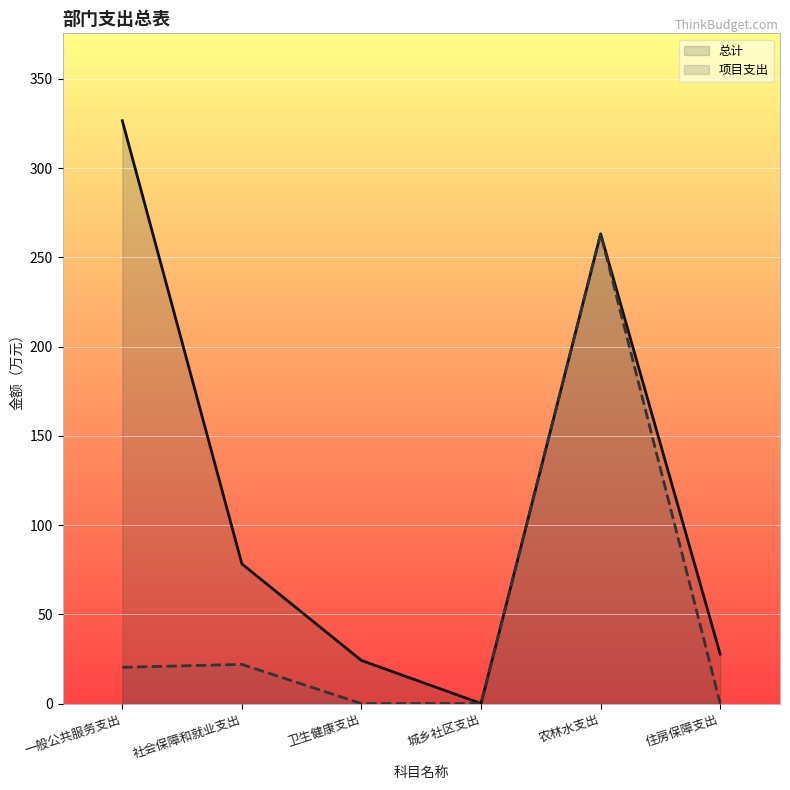

What is the difference between the second highest and second lowest values in the 总计 series?

239.0